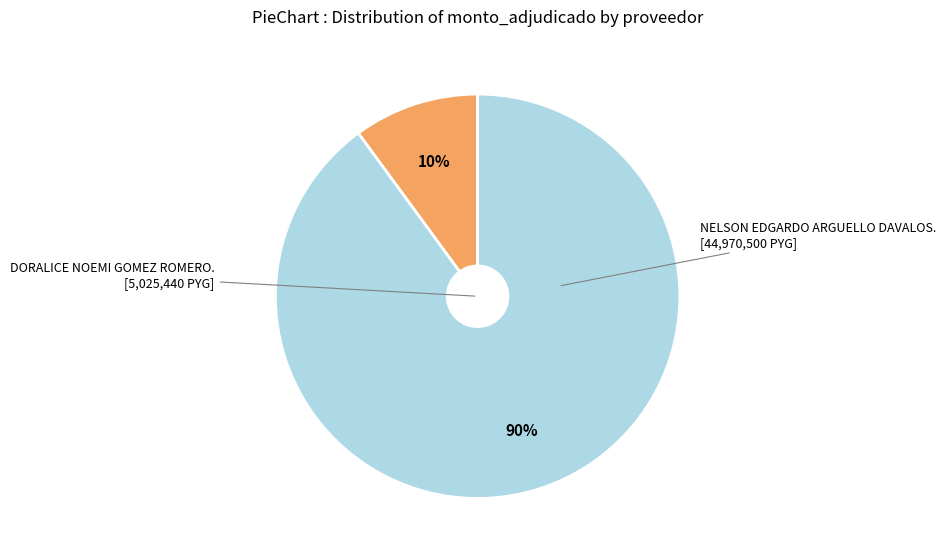

How many segments does this pie chart have?

2